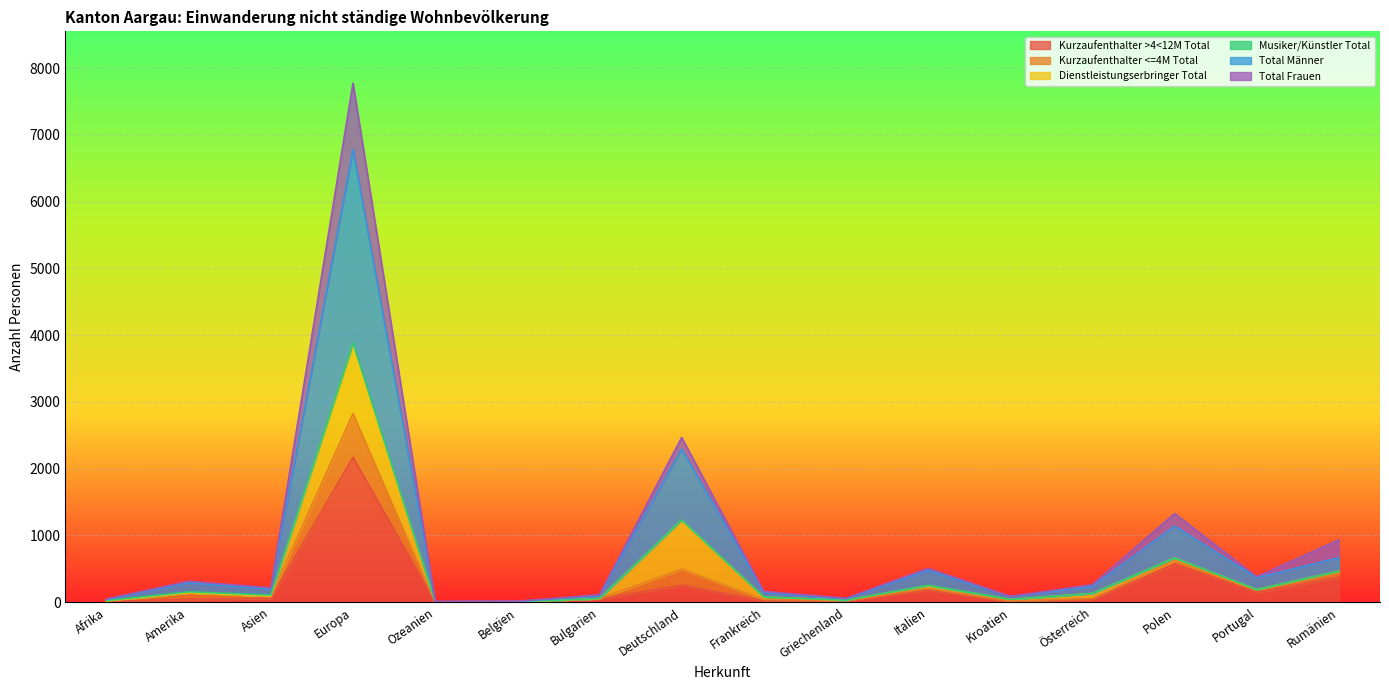

What position from the right is Asien?

14